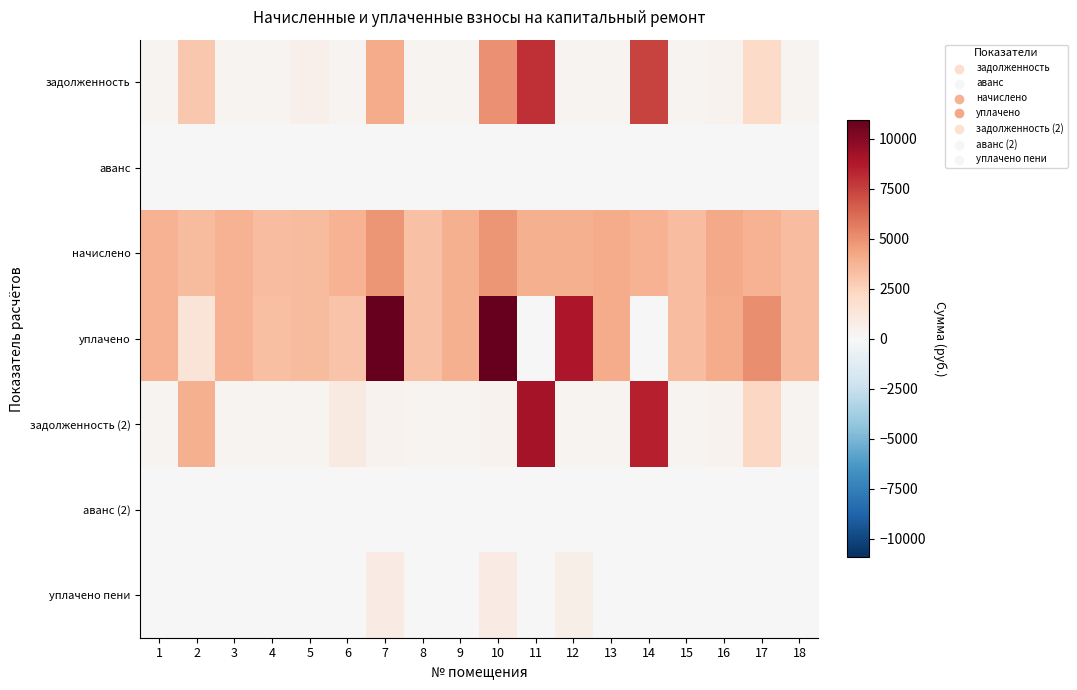

Which label corresponds to the smallest value in the chart?

1